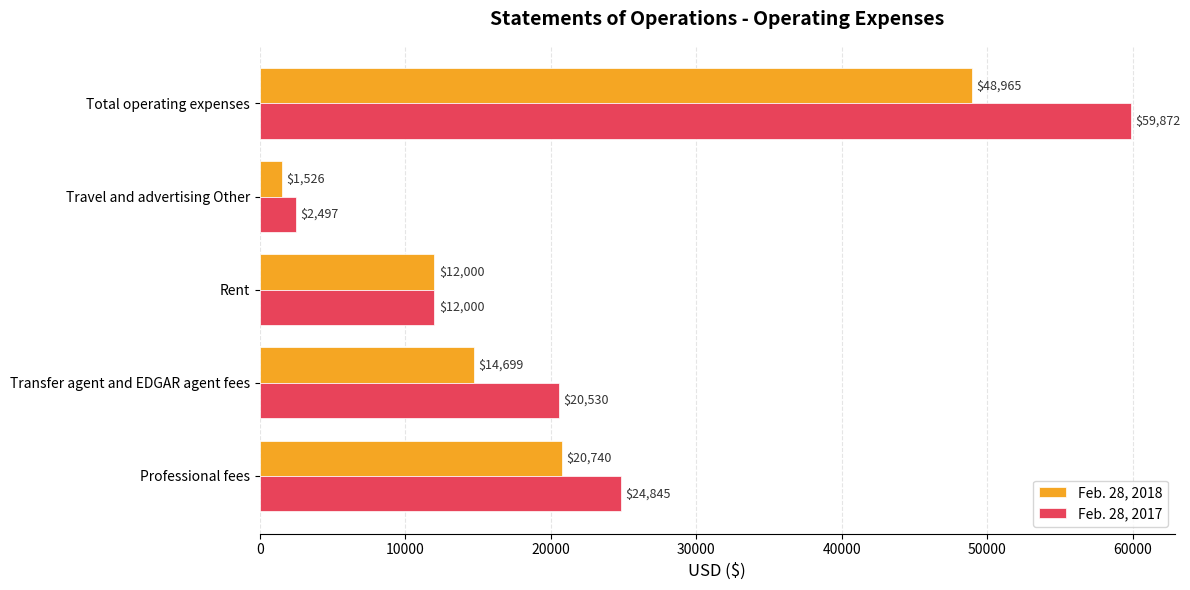

What is the difference between the second highest and second lowest values in the Feb. 28, 2017 series?

12845